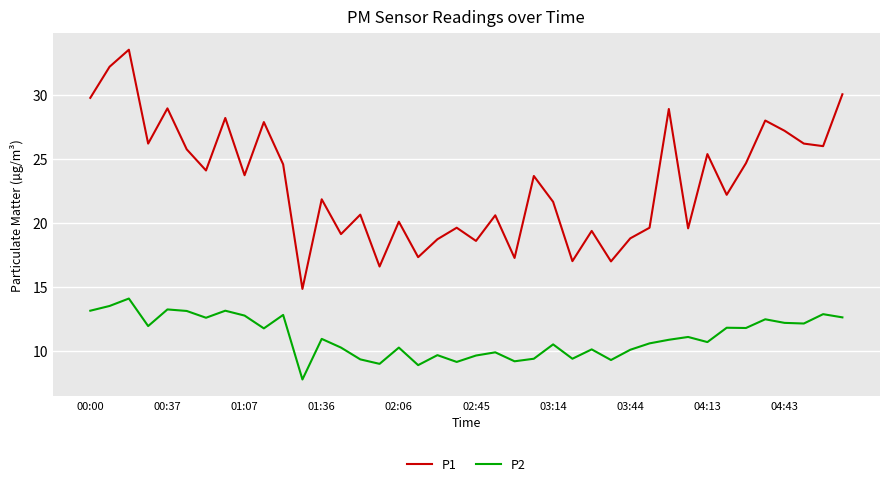

Which series has the widest spread of values?

P1